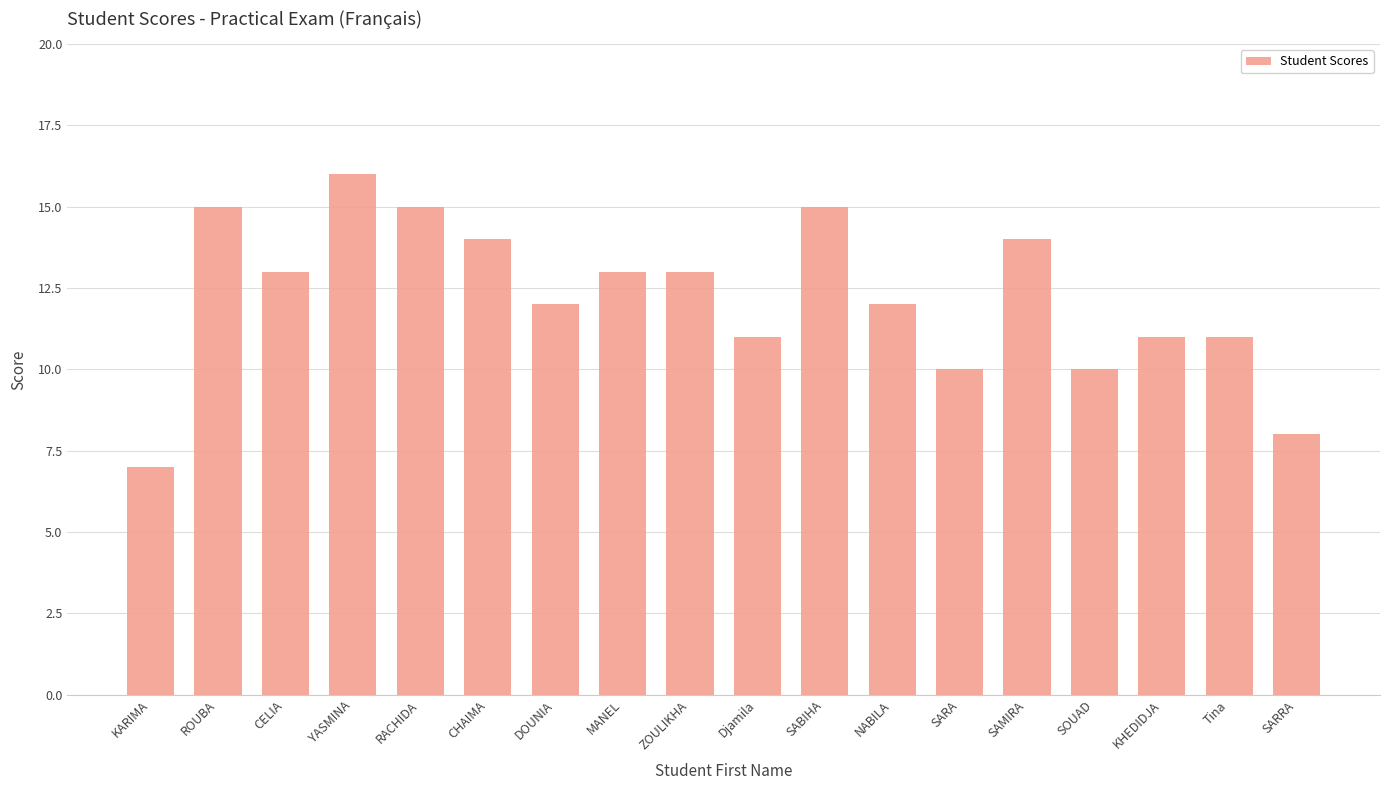

What is the label of the 17th bar from the right?

ROUBA